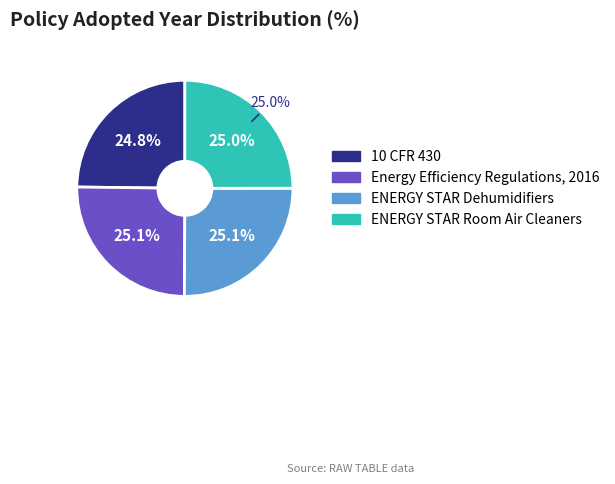

How many slices are in this pie chart?

4